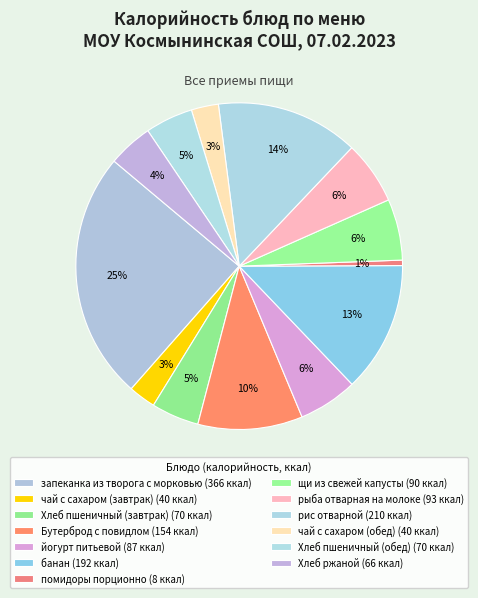

How many segments does this pie chart have?

13